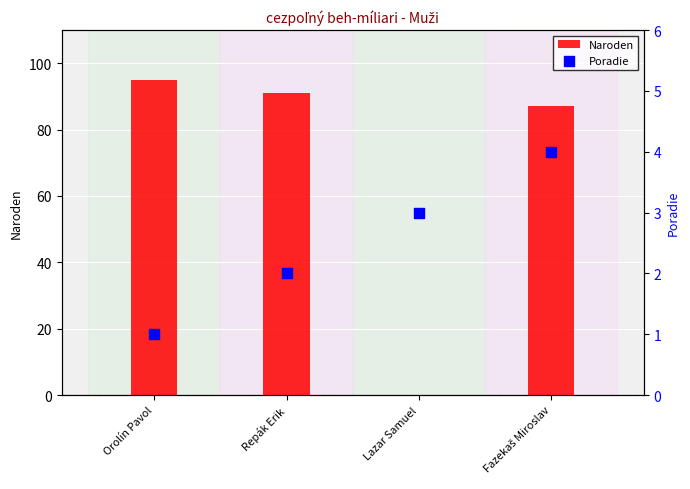

What are all the series names shown in the legend?

Naroden, Poradie